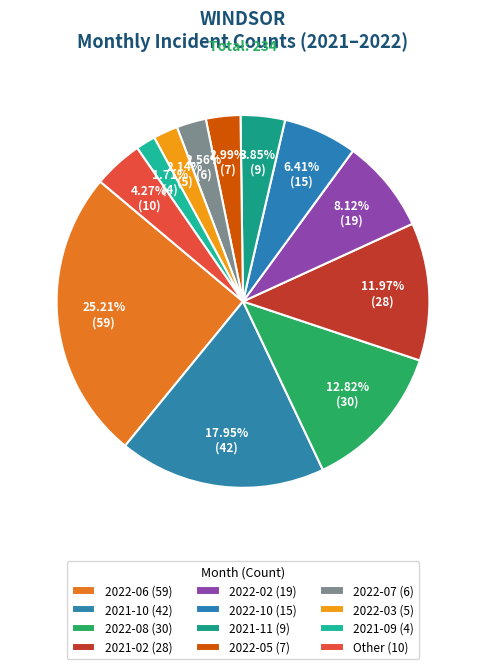

How many slices are in this pie chart?

12